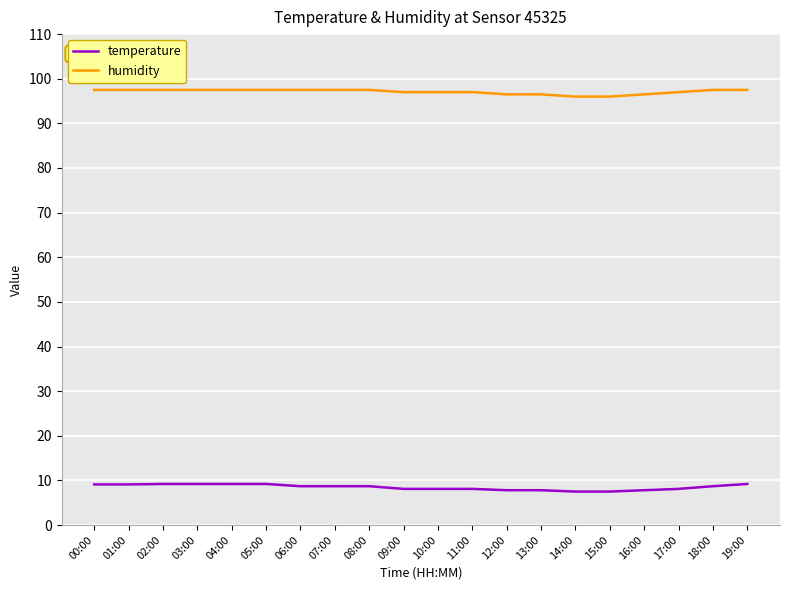

What is the maximum value for humidity?

97.5